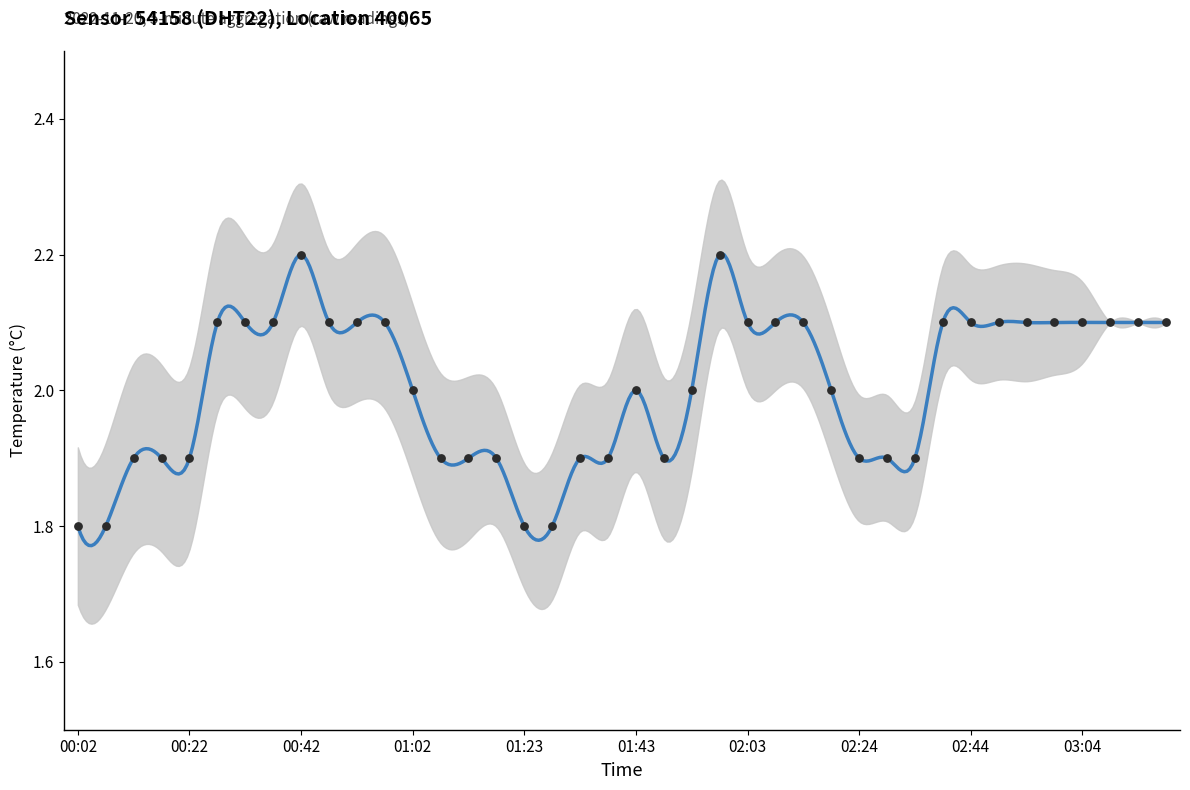

What is the ratio of the value at 02:54 to the value at 01:43?

1.1